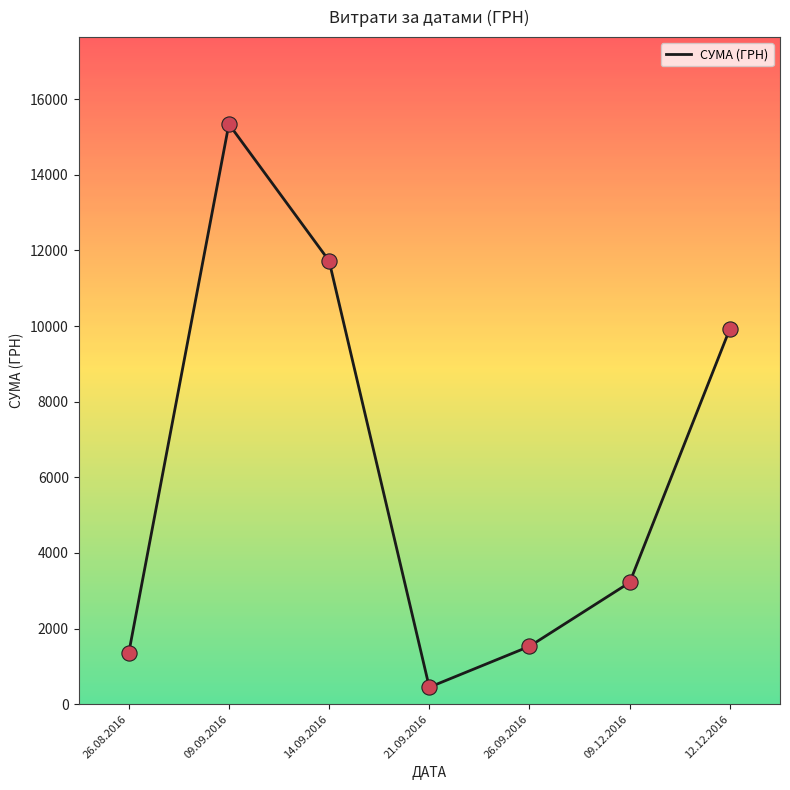

What is the ratio of the value at 12.12.2016 to the value at 21.09.2016?

22.2